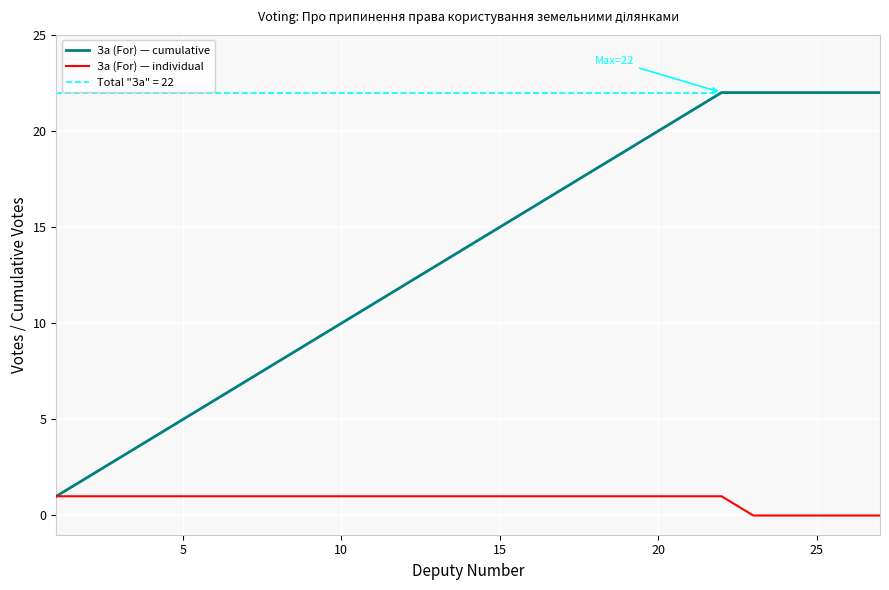

How many categories are shown in the chart?

27